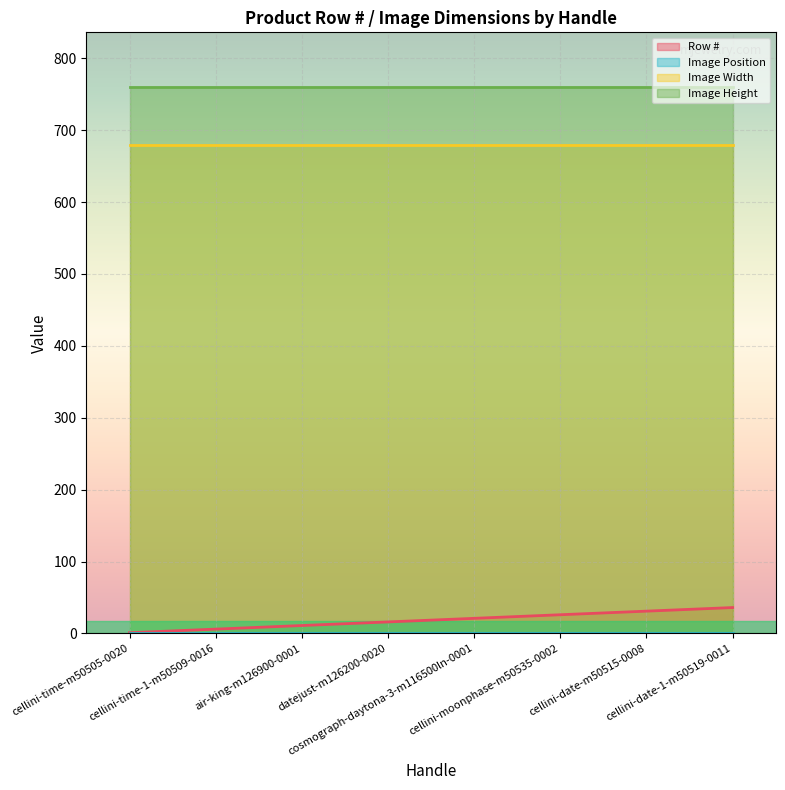

What is the value of the Image Width point at the 5th from the left?

680